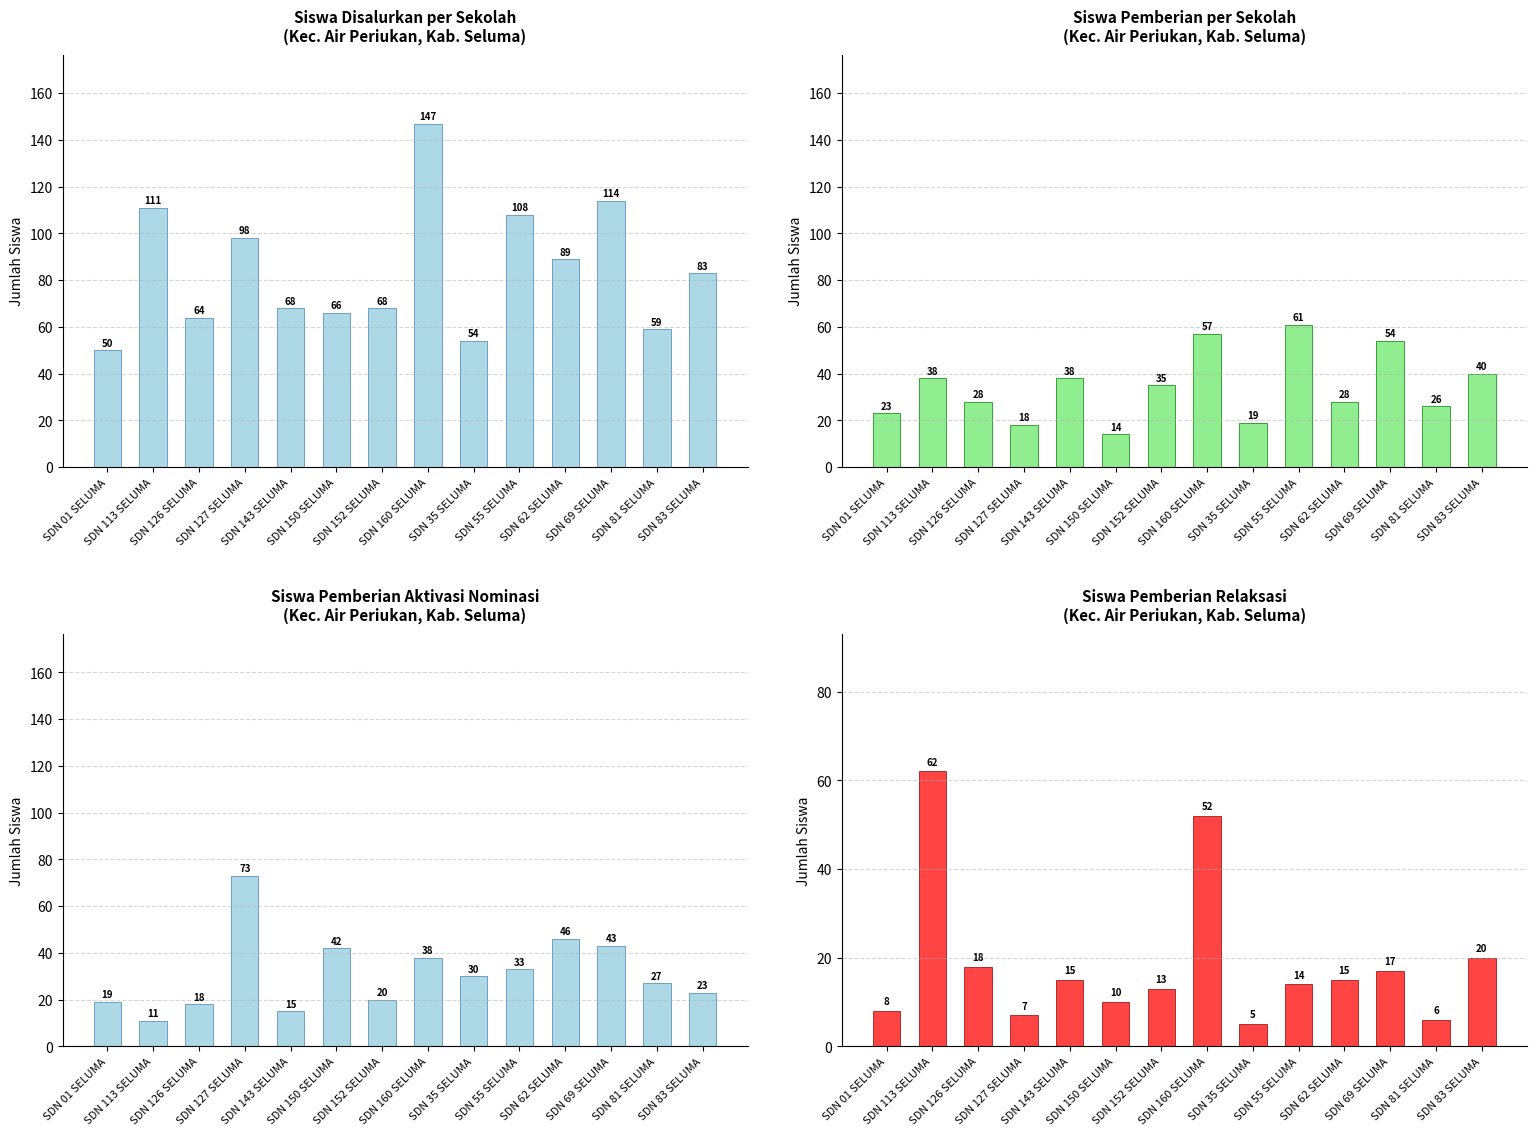

What are all the series names shown in the legend?

Siswa Disalurkan, Siswa Pemberian, Siswa Pemberian Aktivasi, Siswa Pemberian Relaksasi